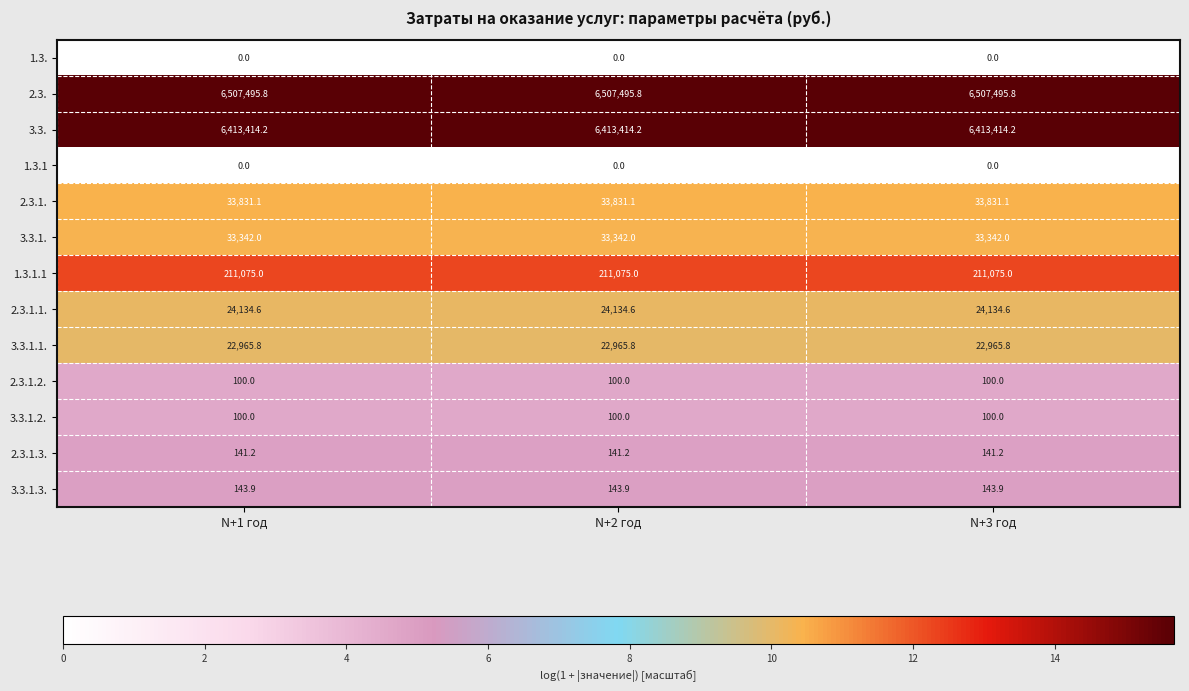

What is the highest value of the 2.3.1.3. series?

141.2